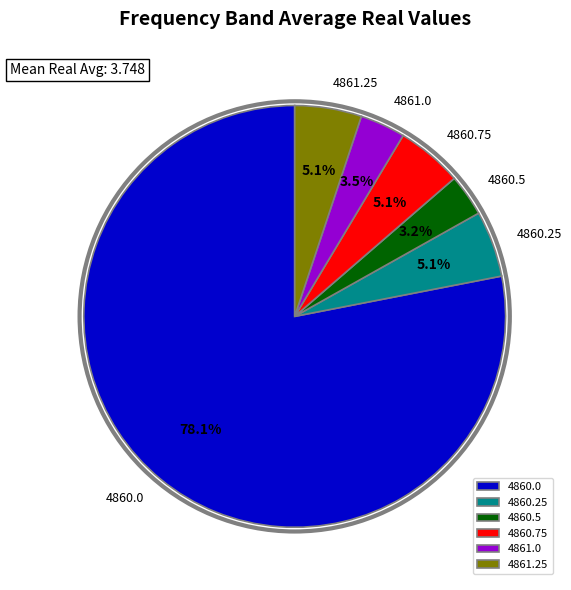

Which category accounts for the majority?

4860.0